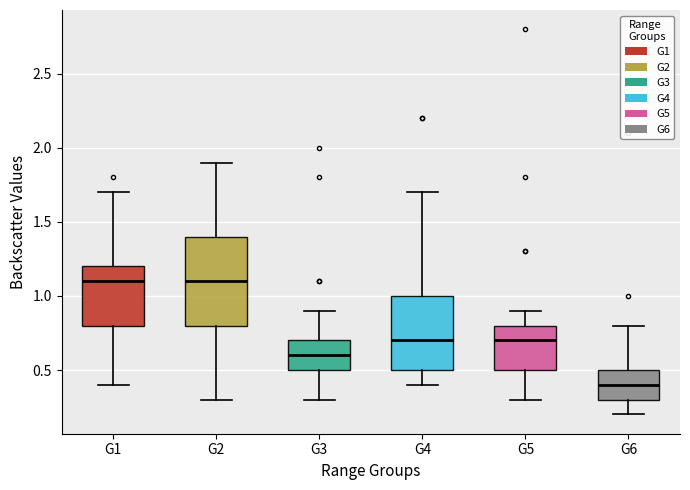

Reading left to right, read every box against the y-axis: the position of its median line, the range the box covers, and the ends of its whiskers. The values are not printed on the chart, so give them approximately, as read against the axis.

G1: median 1.1, box 0.8 to 1.2, whiskers 0.4 to 1.7
G2: median 1.1, box 0.8 to 1.4, whiskers 0.3 to 1.9
G3: median 0.6, box 0.5 to 0.7, whiskers 0.3 to 0.9
G4: median 0.7, box 0.5 to 1.0, whiskers 0.4 to 1.7
G5: median 0.7, box 0.5 to 0.8, whiskers 0.3 to 0.9
G6: median 0.4, box 0.3 to 0.5, whiskers 0.2 to 0.8